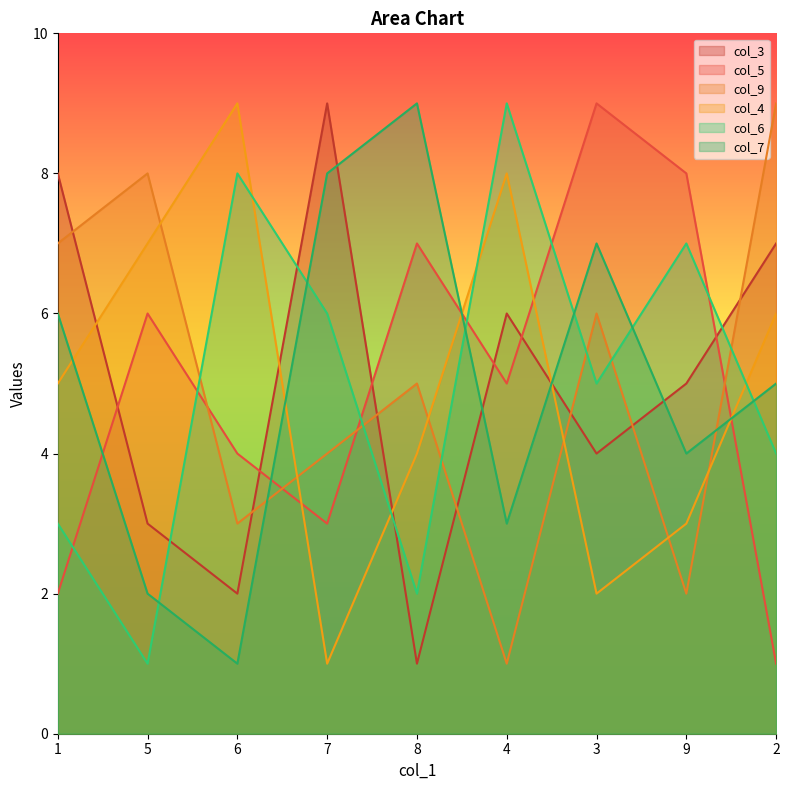

Between which two adjacent categories do col_6 and col_9 first intersect?

5 and 6